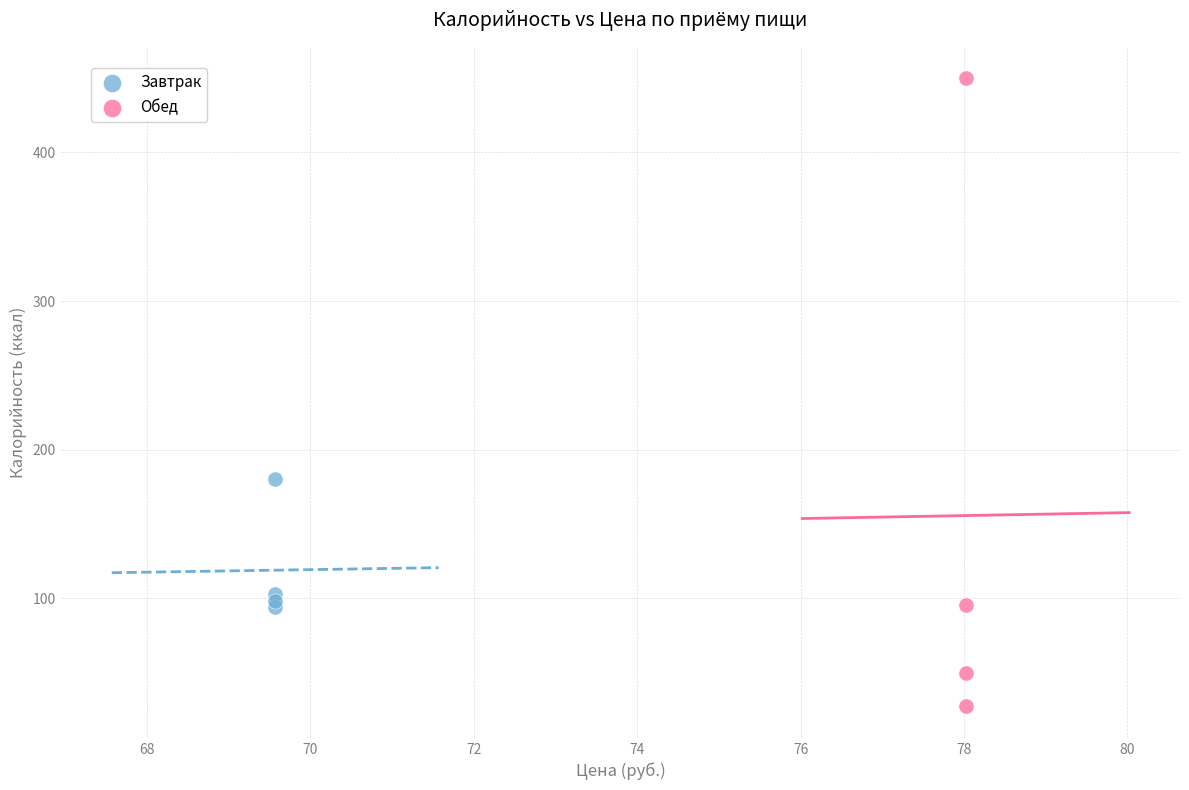

Which series reaches the minimum Y coordinate?

Обед